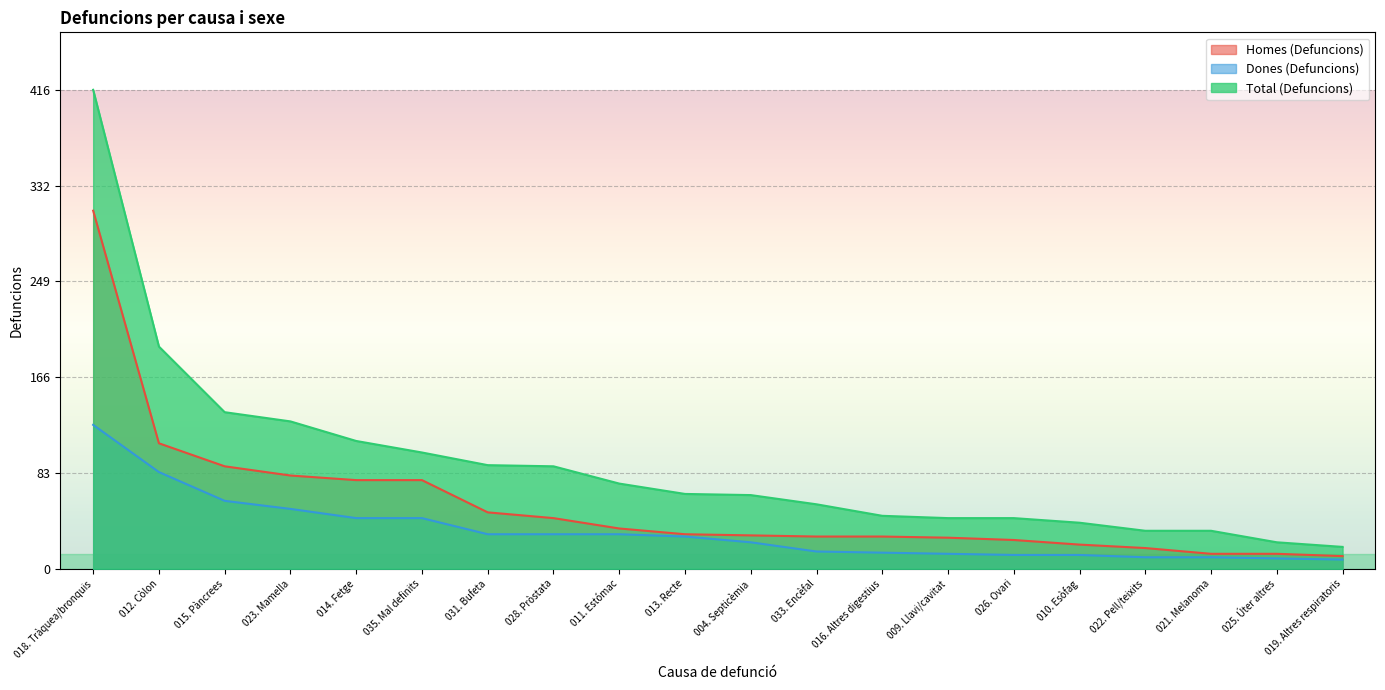

At which category is the sum across all series the highest?

018. Tràquea/bronquis